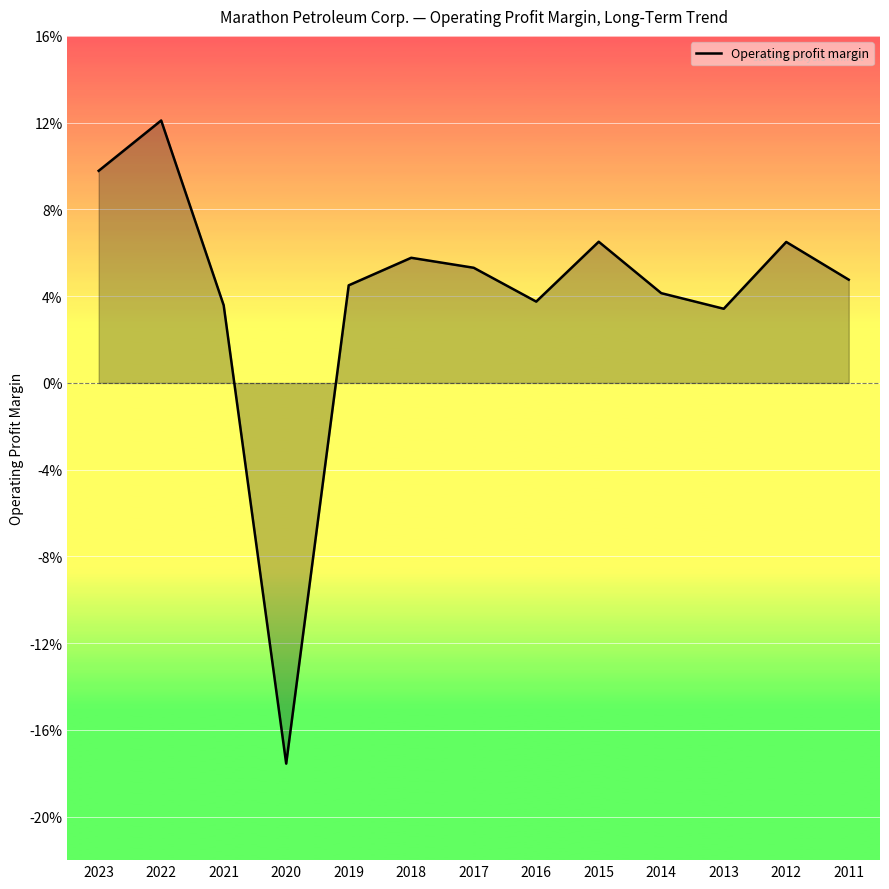

What is the smallest value displayed?

-0.2